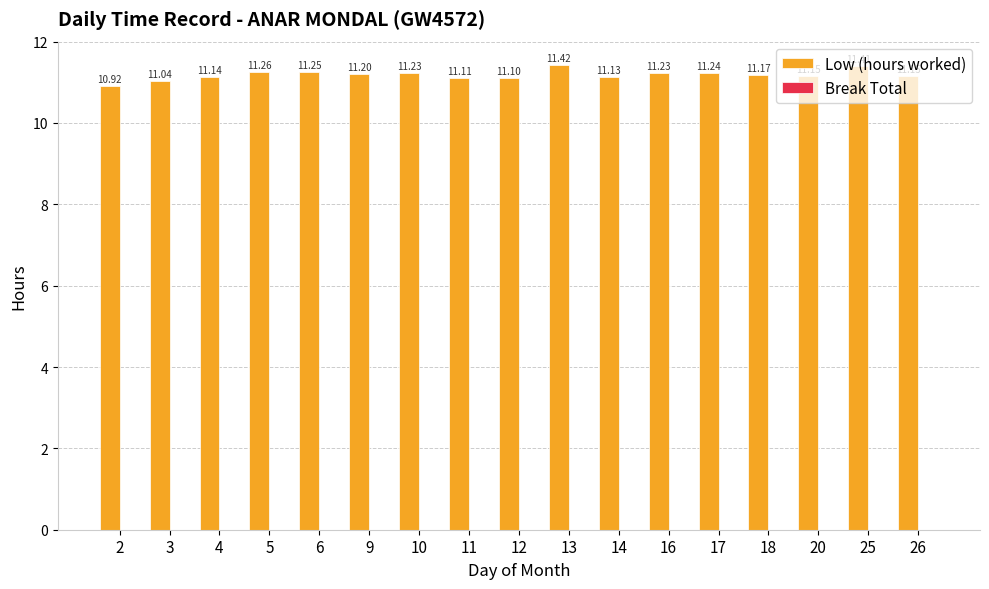

What is the difference between the maximum and second lowest values?

0.4